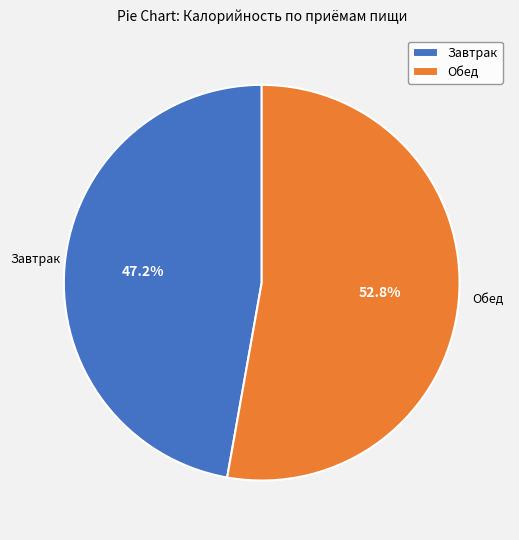

Which slice represents more than half of the pie?

Обед